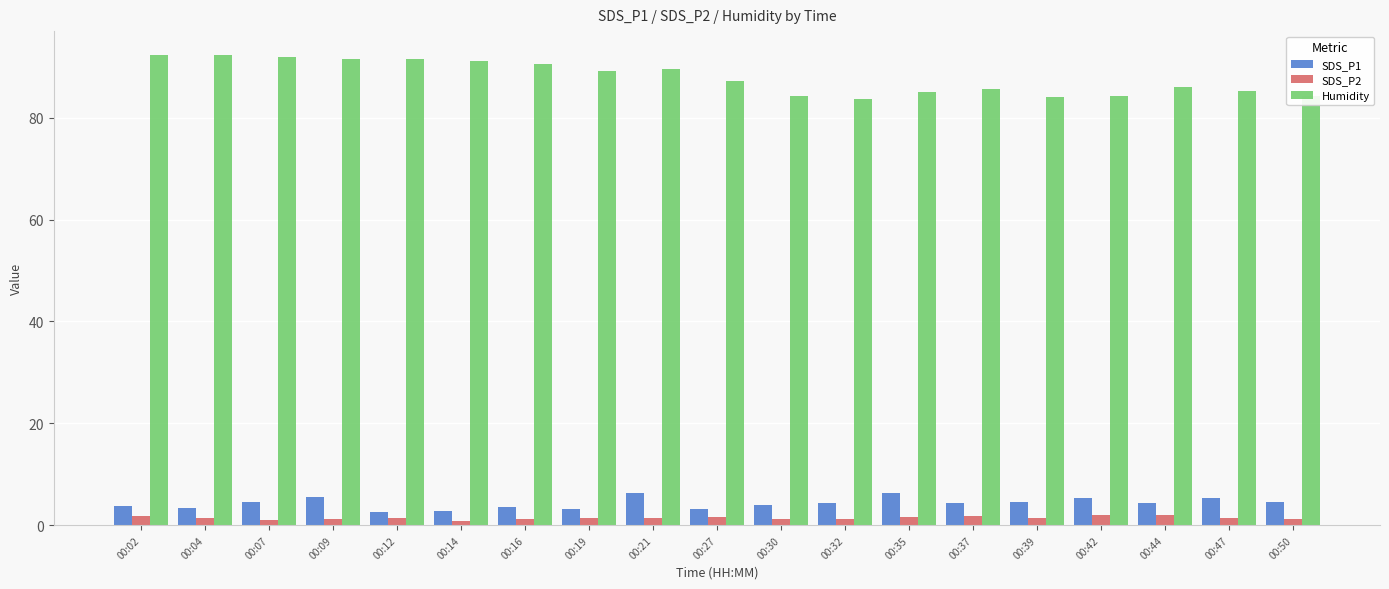

What is the maximum value shown in the chart?

92.4